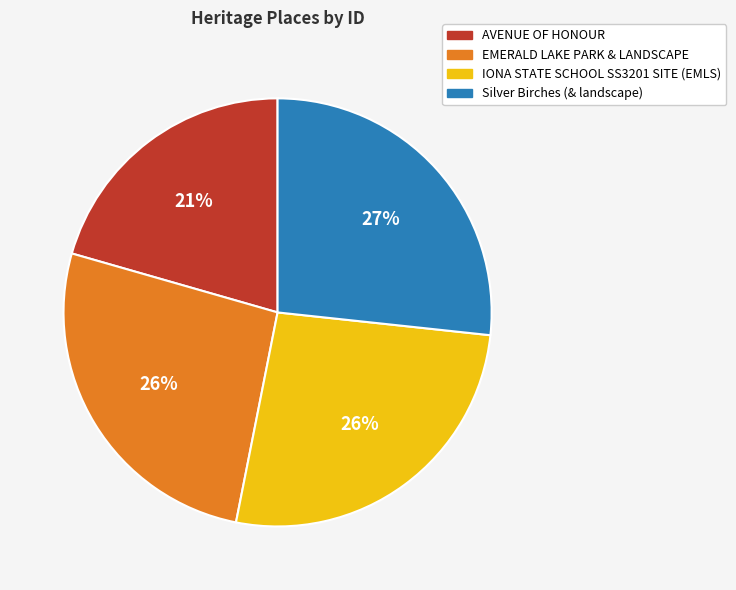

True or false: Silver Birches (& landscape) accounts for 27% of the total.

True